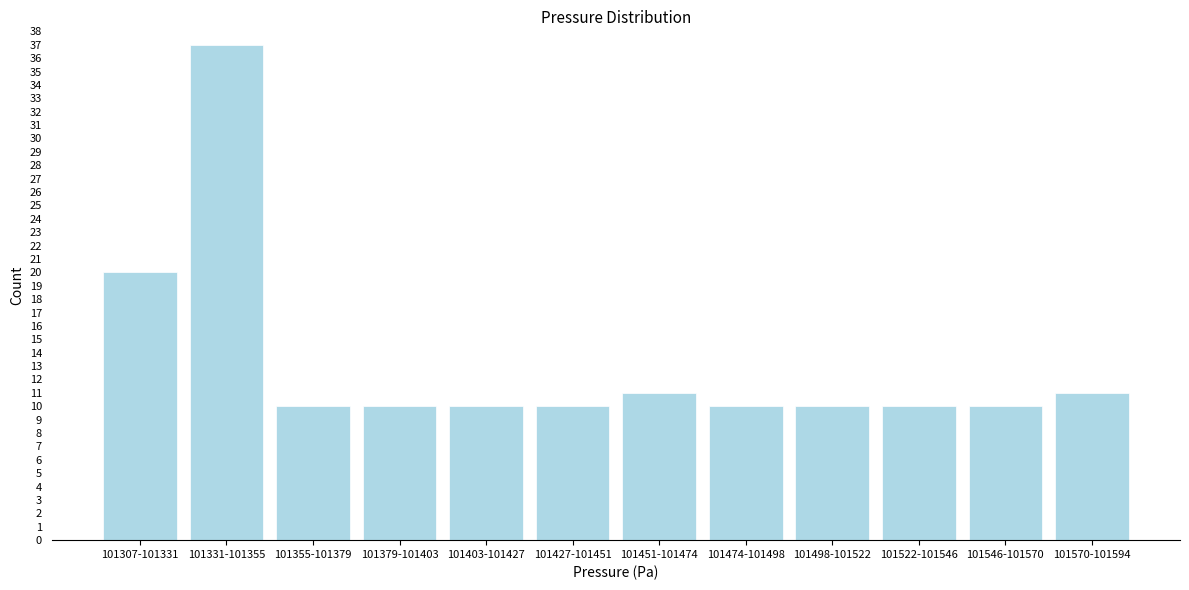

Reading left to right, list all the values displayed in this chart.

101307-101331=20	101331-101355=37	101355-101379=10	101379-101403=10	101403-101427=10	101427-101451=10	101451-101474=11	101474-101498=10	101498-101522=10	101522-101546=10	101546-101570=10	101570-101594=11